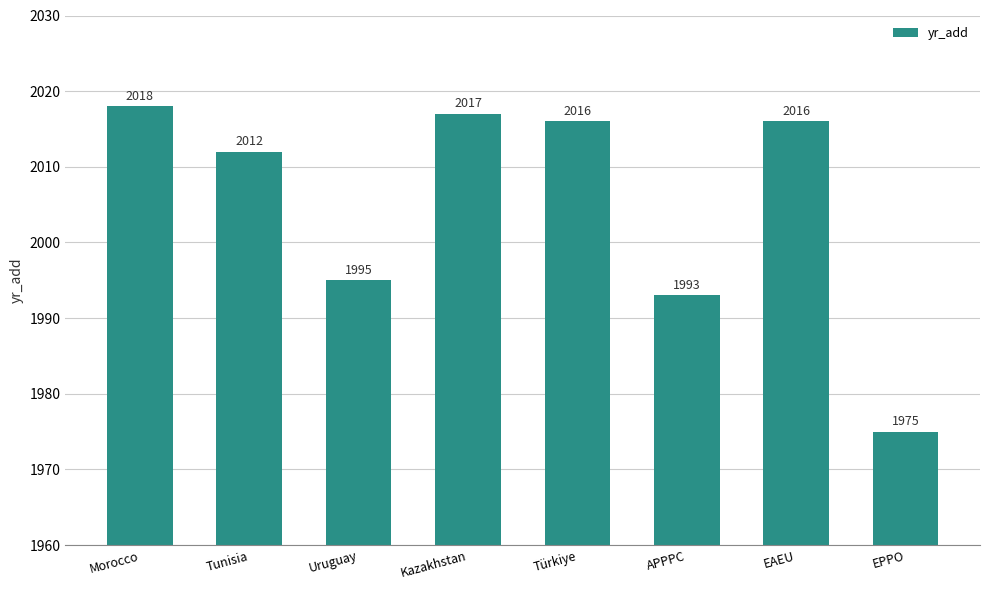

What position from the right is APPPC?

3